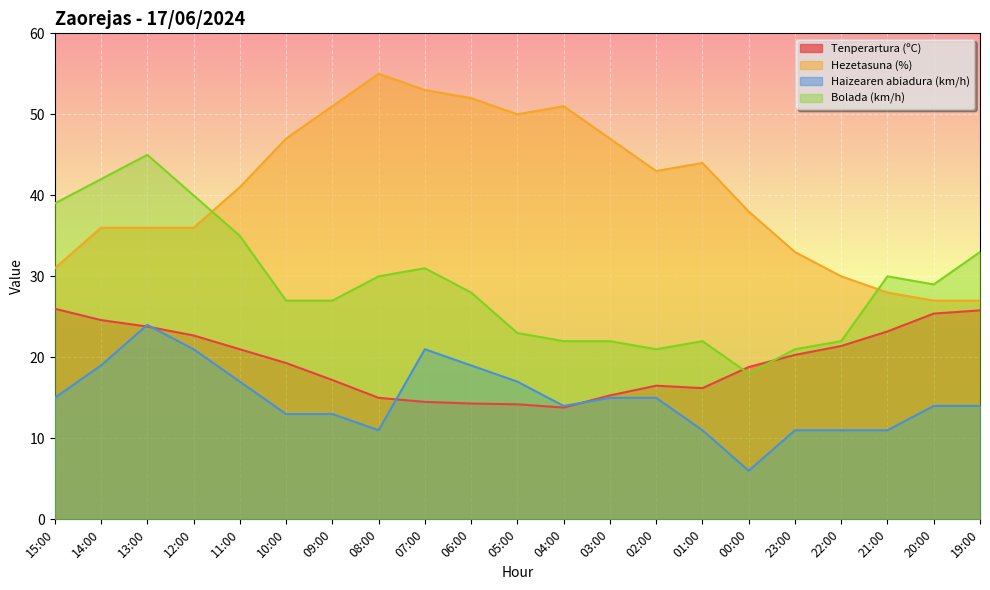

What is the approximate value of Hezetasuna (%) at 21:00?

28.0